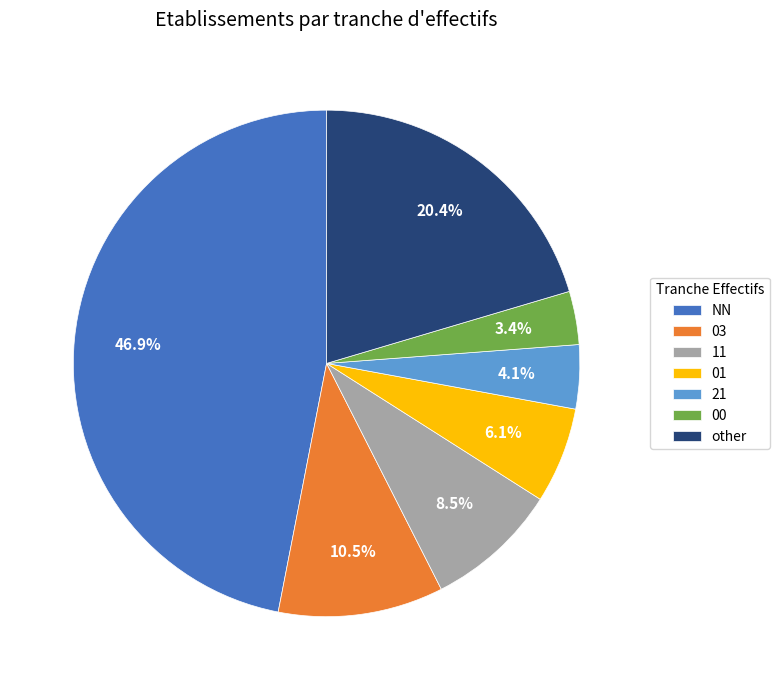

Is 11 the majority of the pie?

No